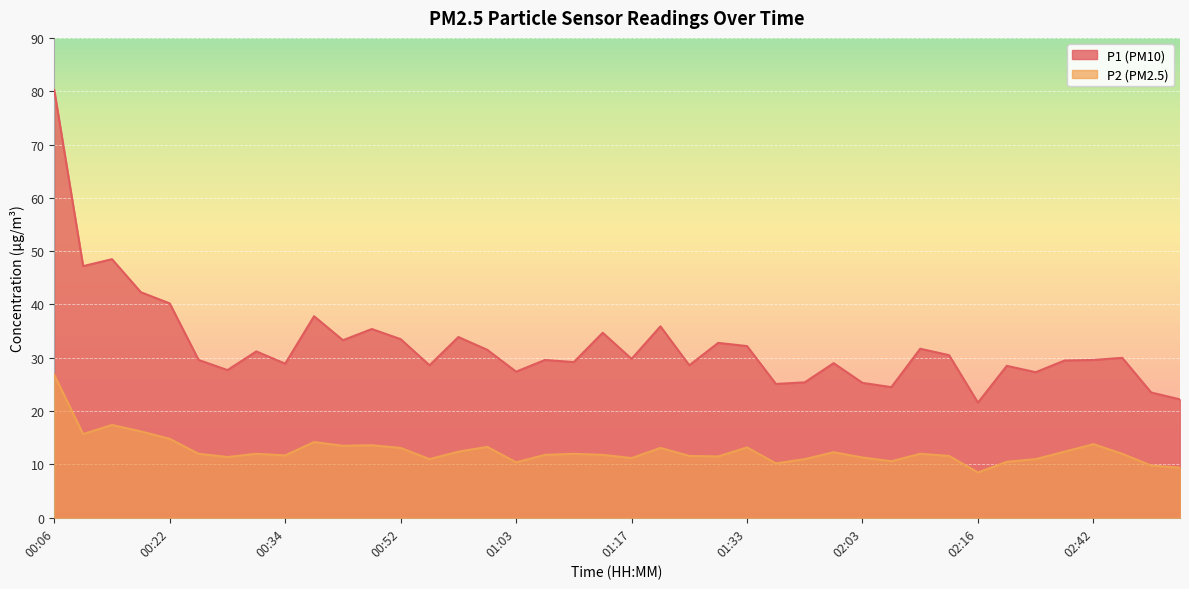

What is the smallest value displayed?

8.5